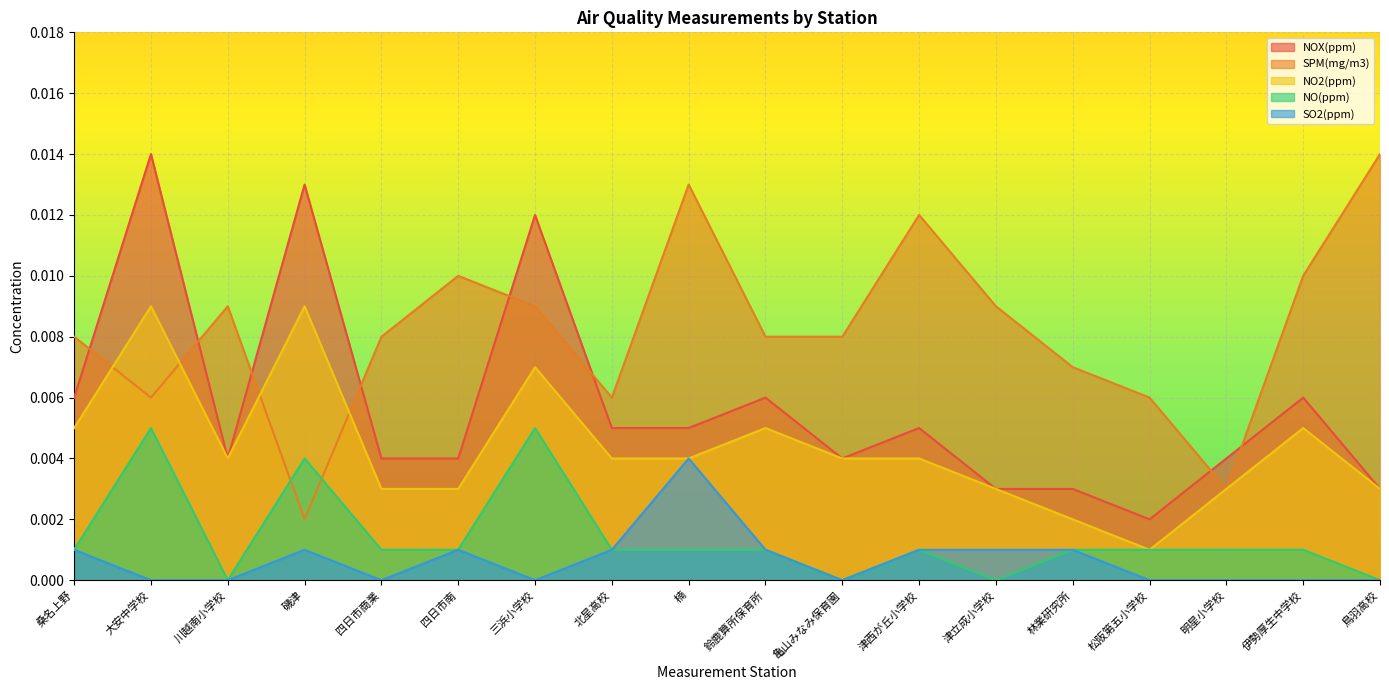

Rank the series by their maximum value, from highest to lowest.

NOX(ppm), SPM(mg/m3), NO2(ppm), NO(ppm), SO2(ppm)